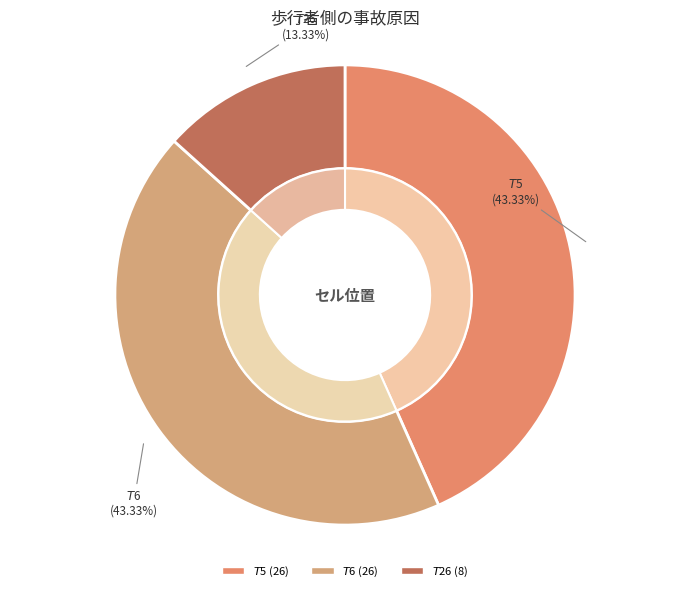

Rank the categories by value from lowest to highest.

$T$26, $T$5, $T$6